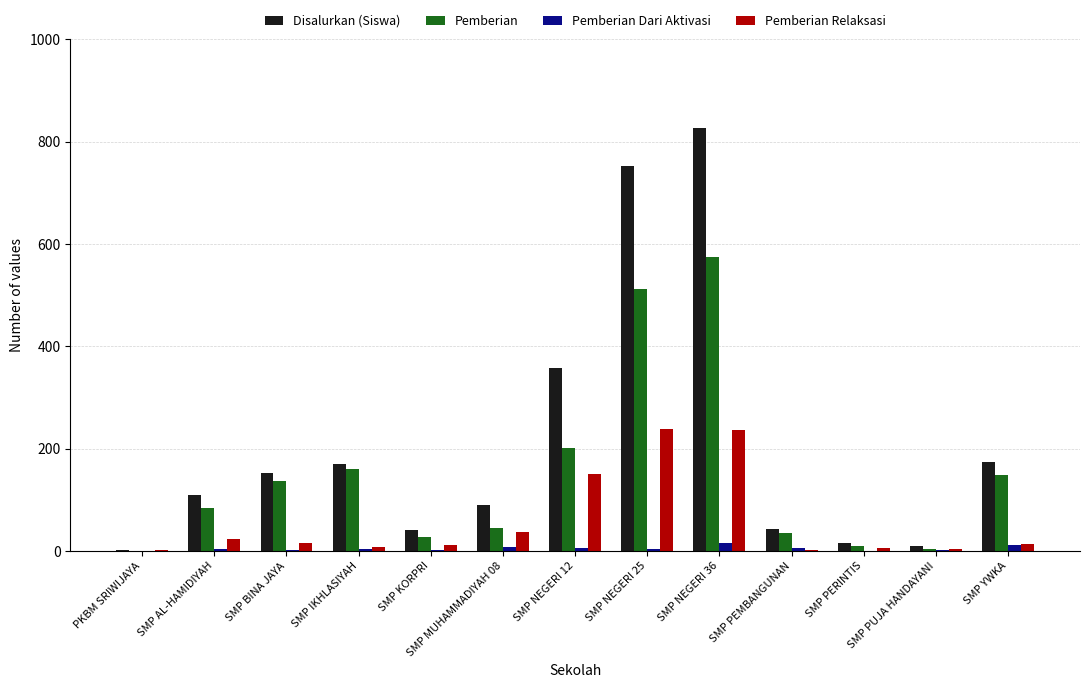

What is the highest value of the Pemberian Relaksasi series?

238